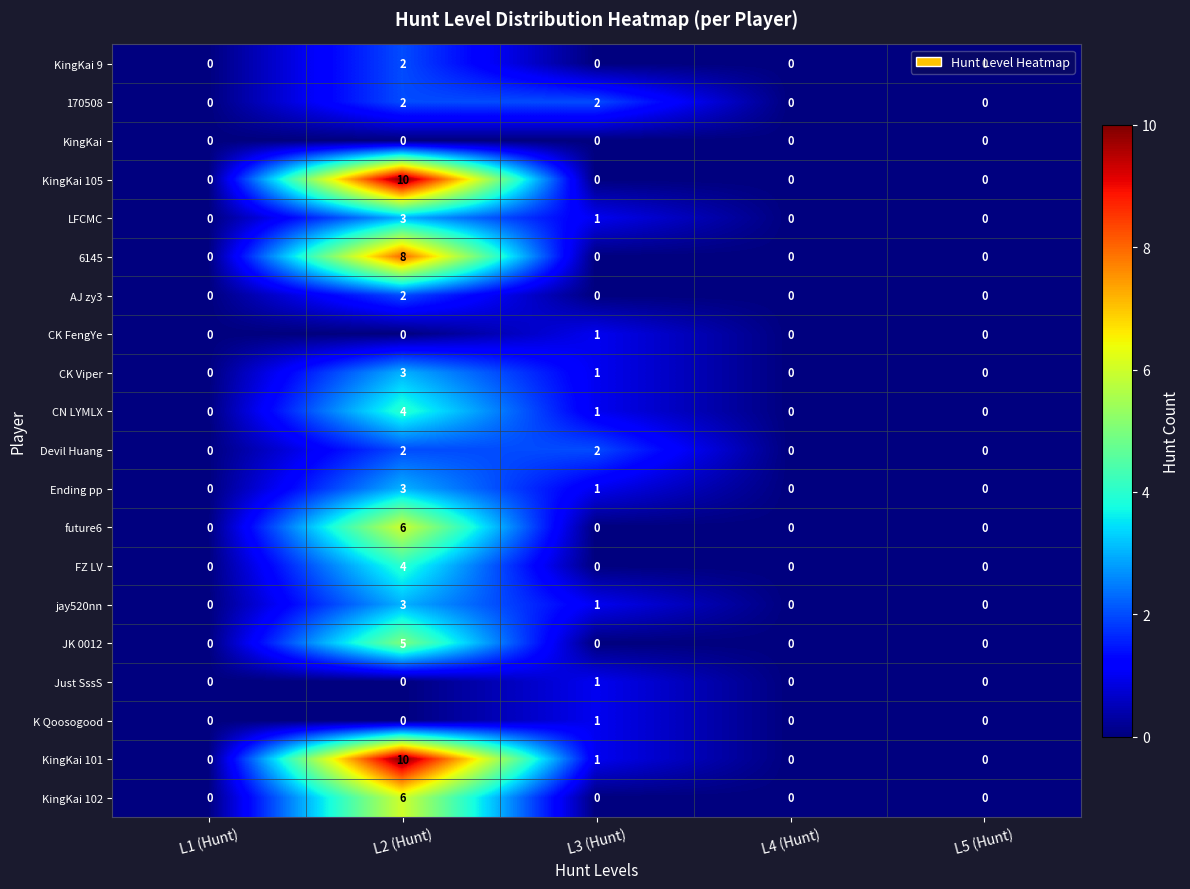

What is the total value across all series at L3 (Hunt)?

13